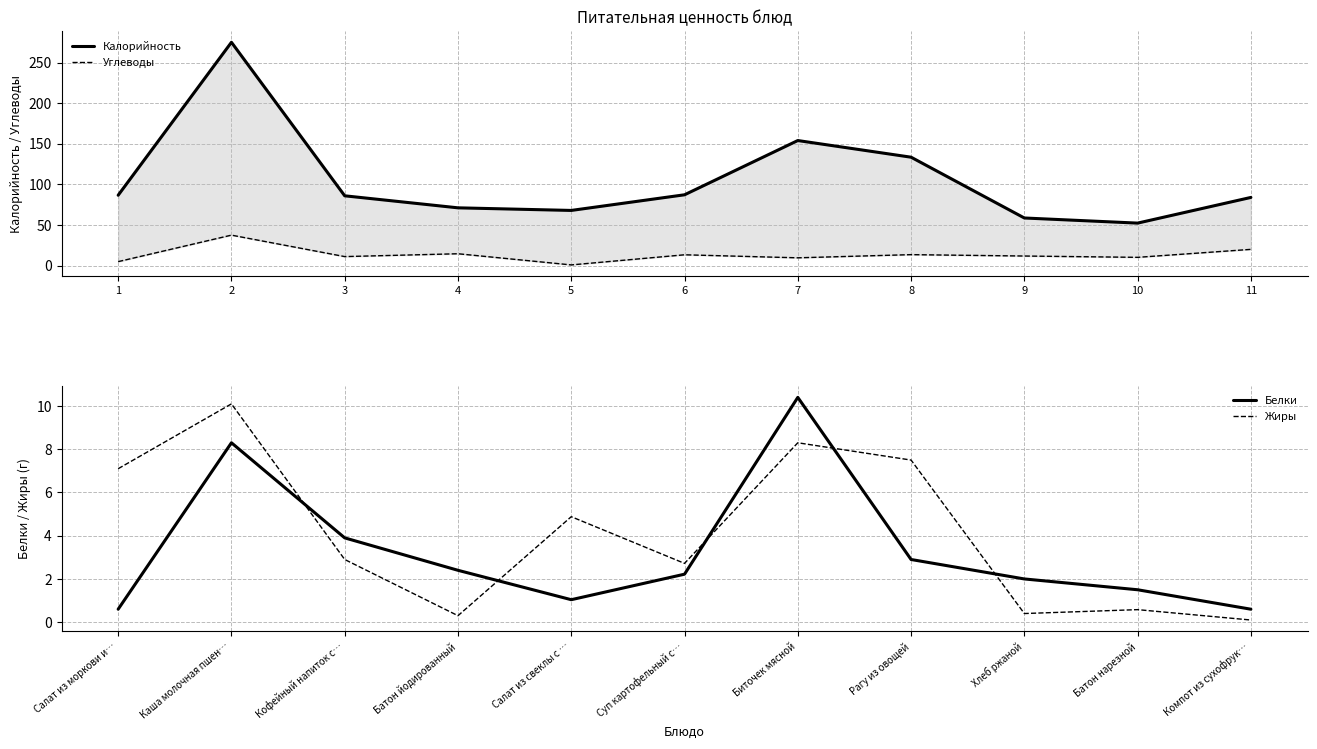

At which label is Жиры closest to 5?

Салат из свеклы с …